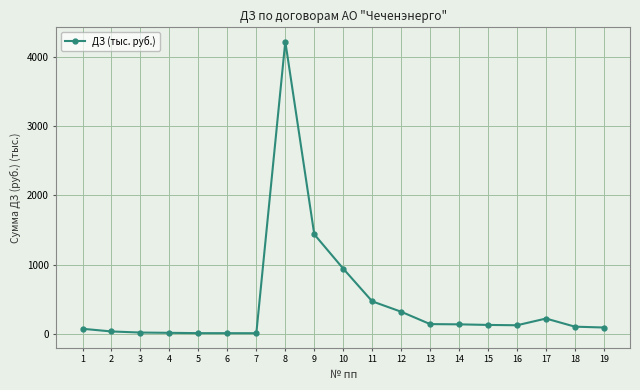

How many lines are shown in the chart?

1